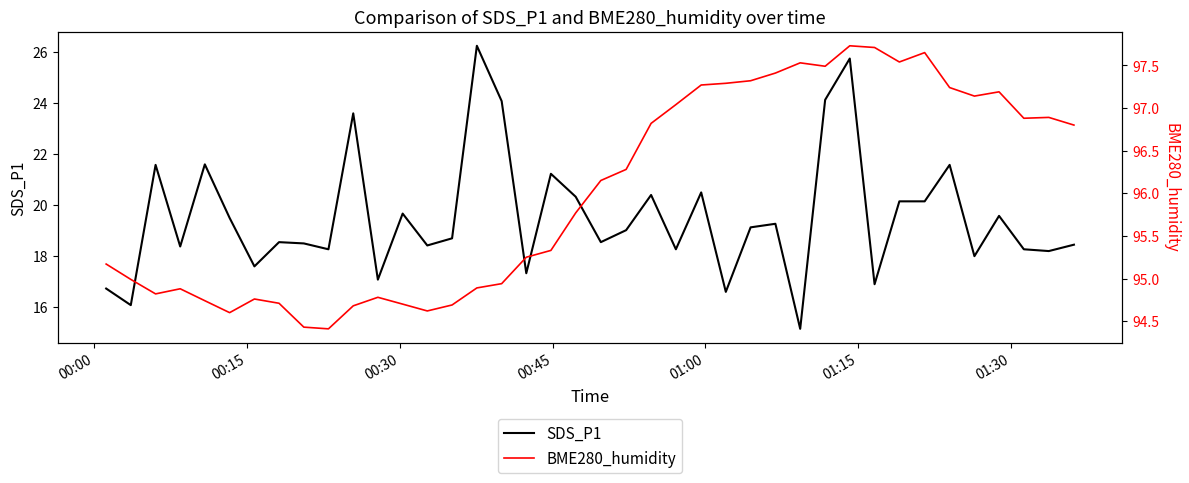

What is the minimum value for SDS_P1?

15.2